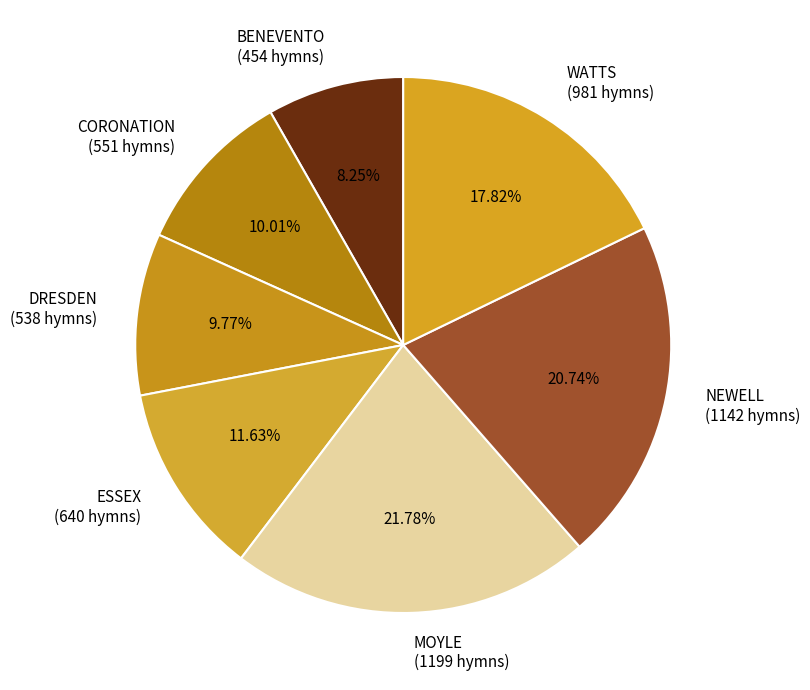

Does CORONATION represent more than half of the total?

No